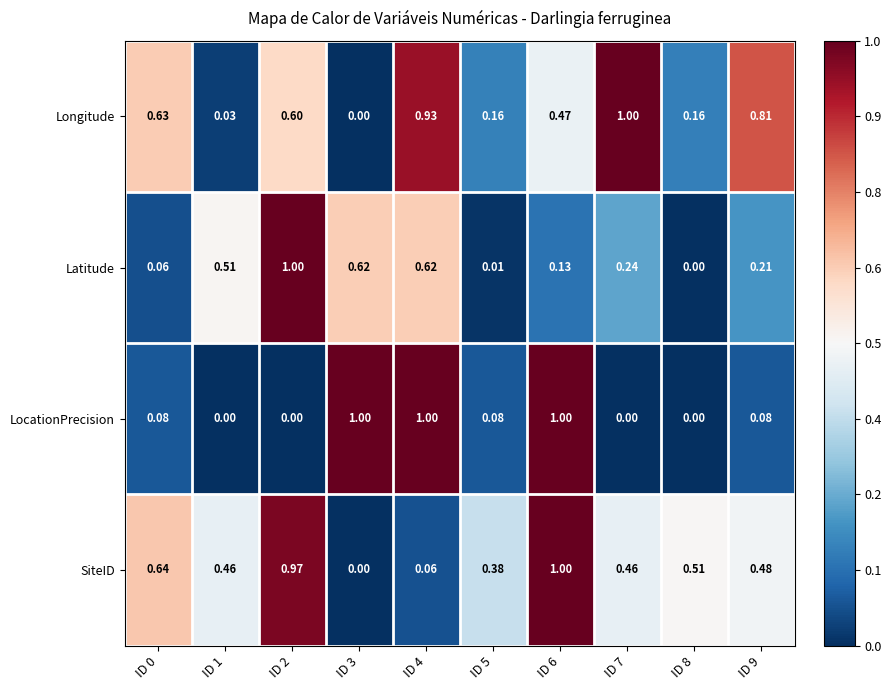

Which series changed the most between ID 4 and ID 9?

LocationPrecision